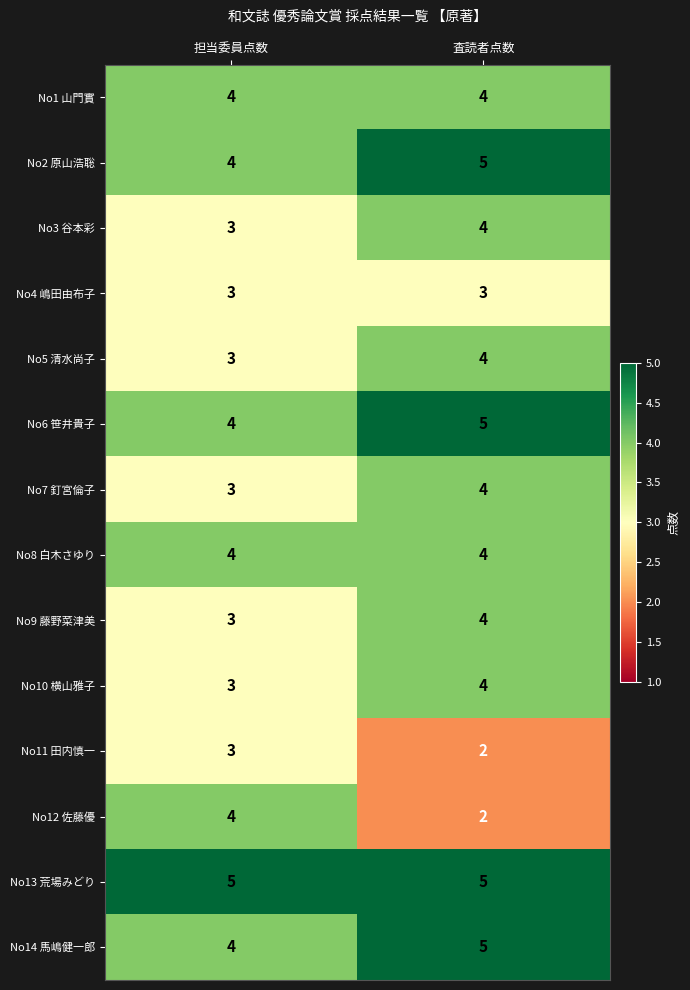

At how many categories does at least one series exceed 3?

2